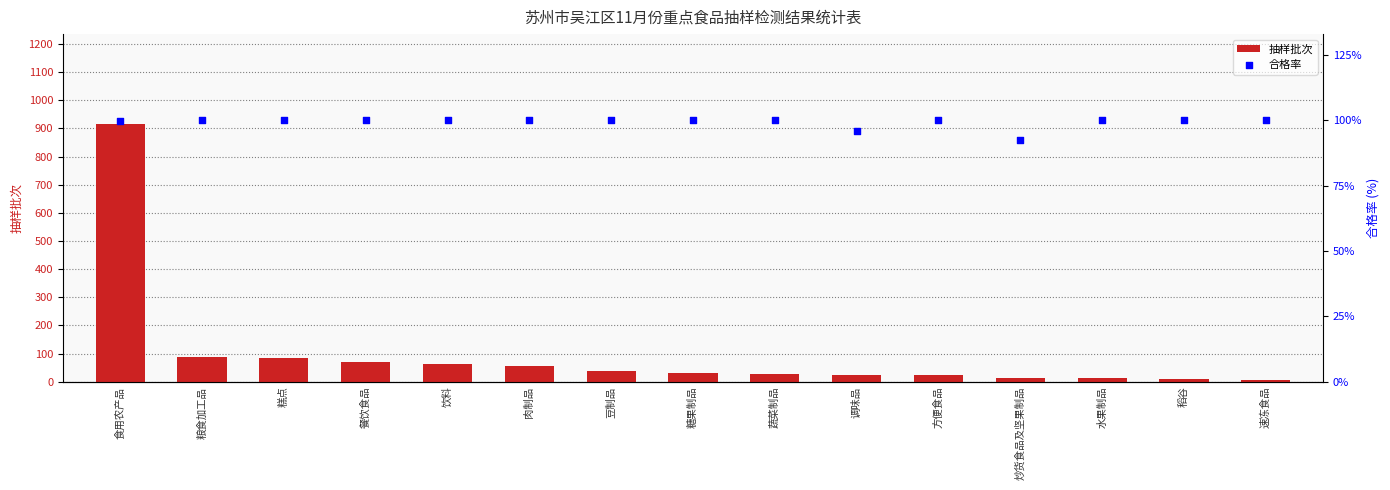

Is the value of 合格率 at 糖果制品 greater than the value of 抽样批次 at 调味品?

Yes